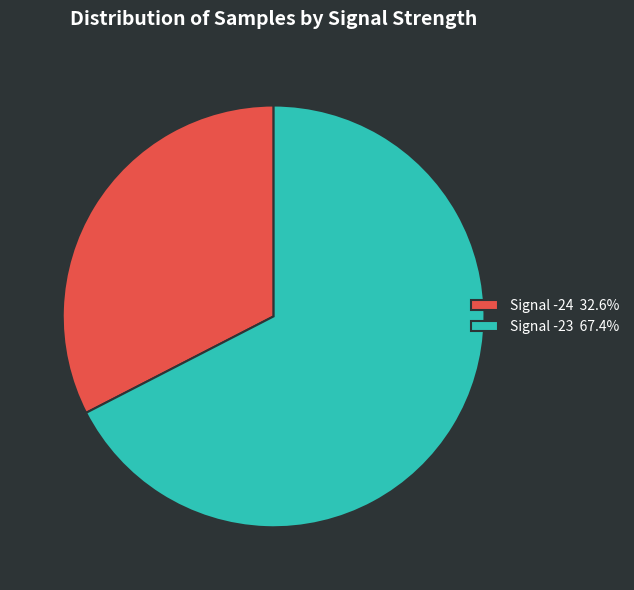

Is there any slice that represents more than half of the pie?

Yes